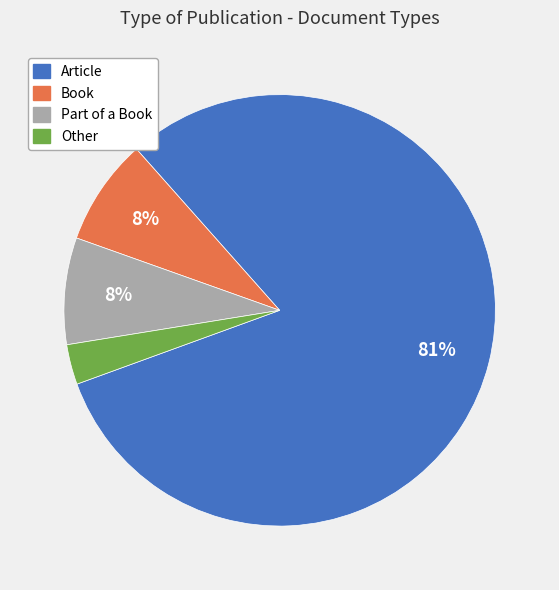

Which slice is the smallest?

Other